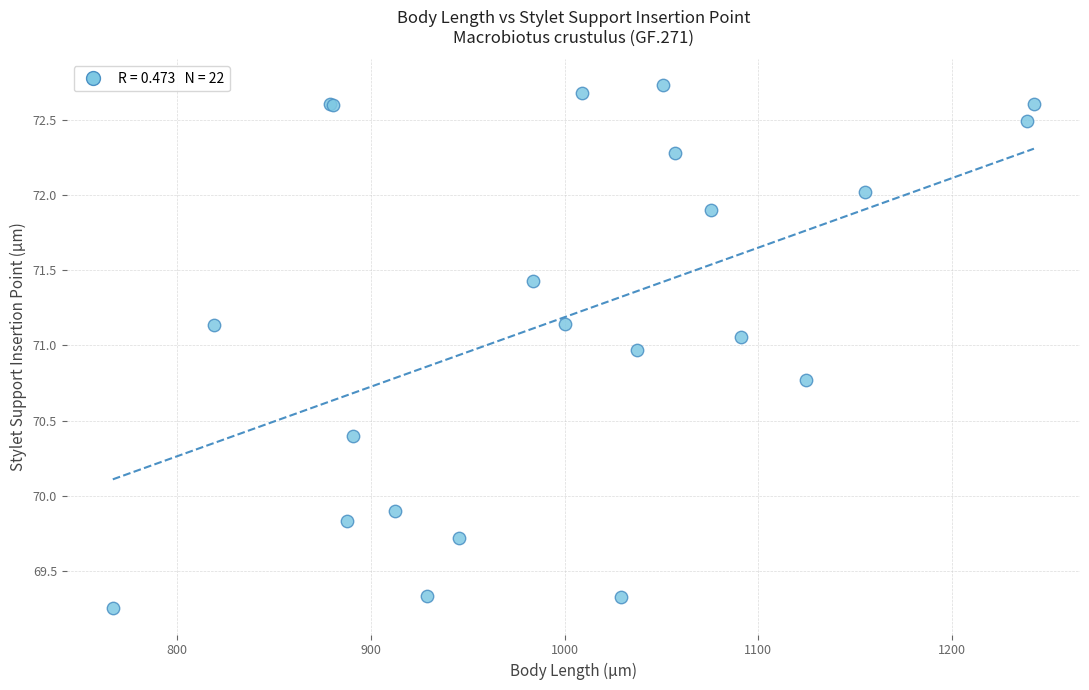

What Y value in the scatter plot is closest to 70?

69.9